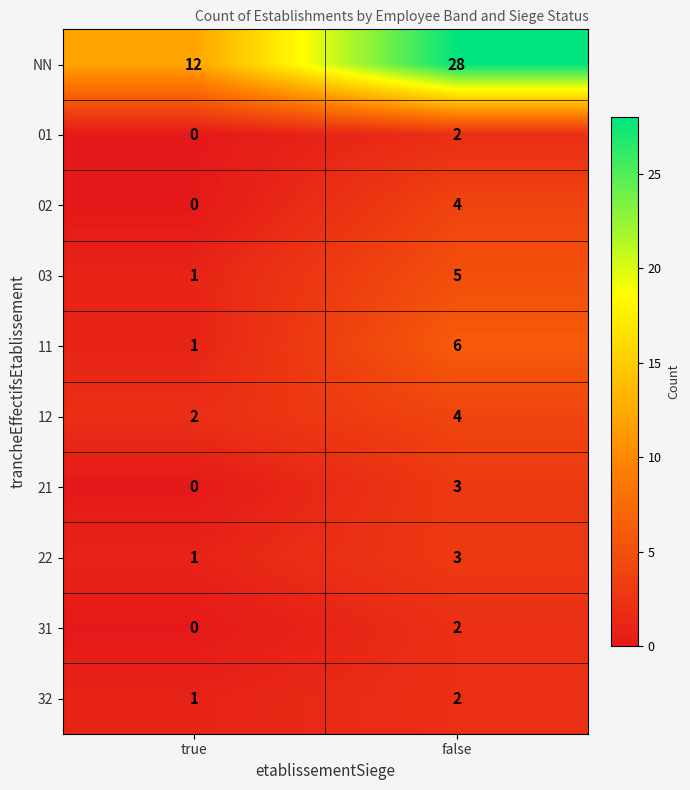

Reading right to left, what are all the values shown in this chart?

NN: false=28	true=12
01: false=2	true=0
02: false=4	true=0
03: false=5	true=1
11: false=6	true=1
12: false=4	true=2
21: false=3	true=0
22: false=3	true=1
31: false=2	true=0
32: false=2	true=1